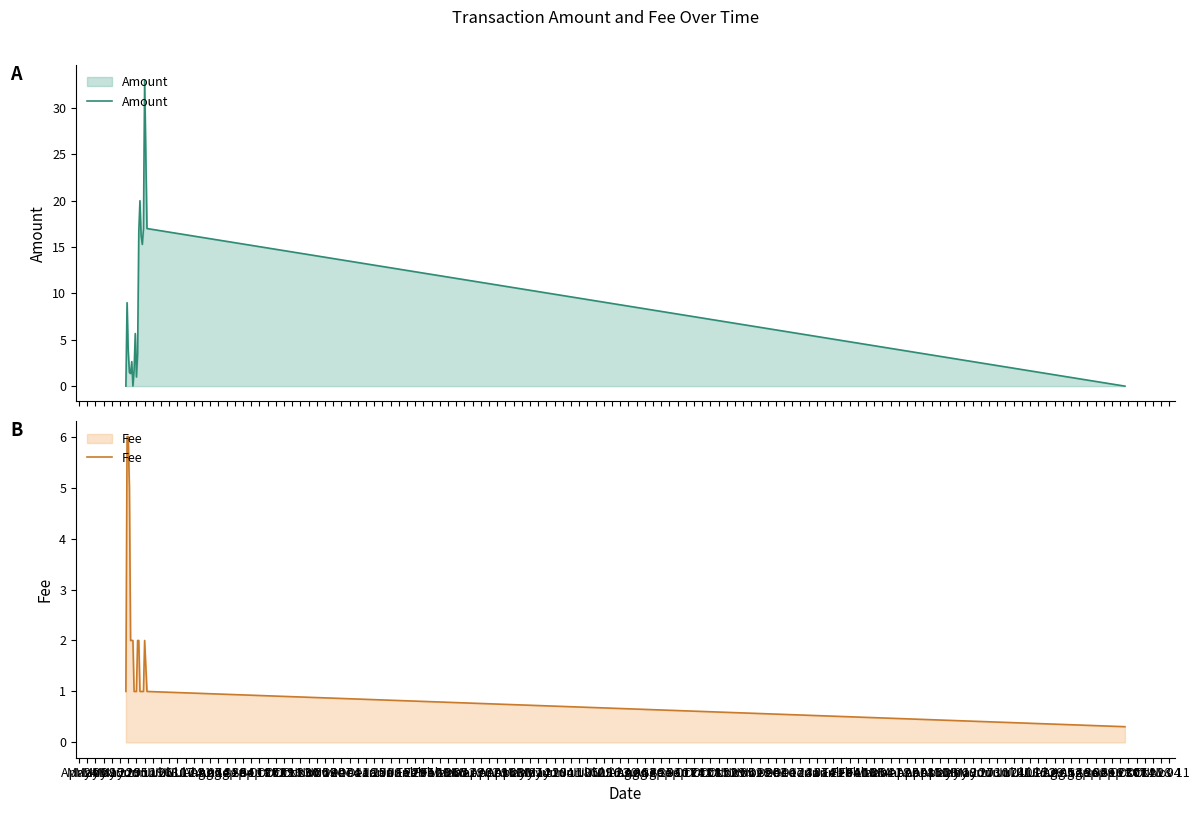

What is the lowest value of the Fee series?

0.3